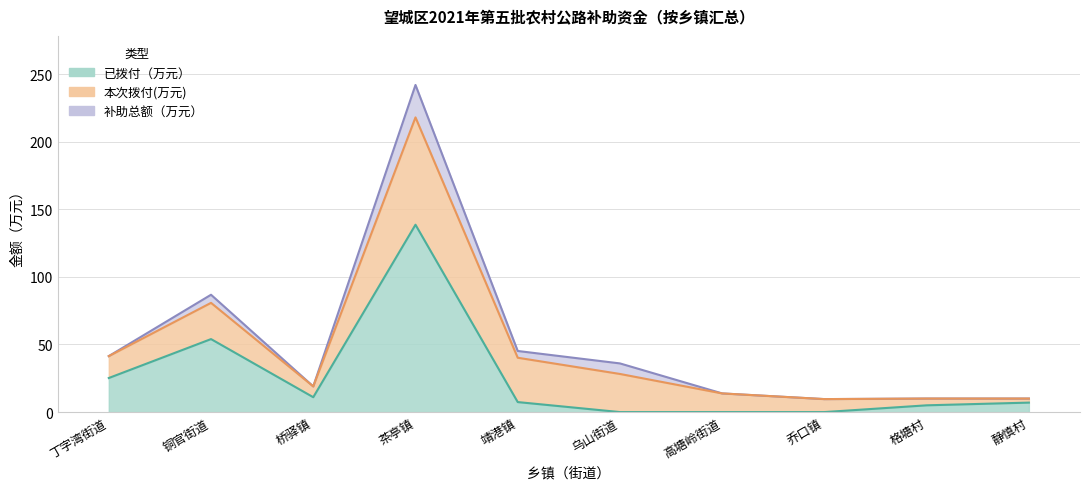

What is the average value of the 补助总额（万元） series?

51.4